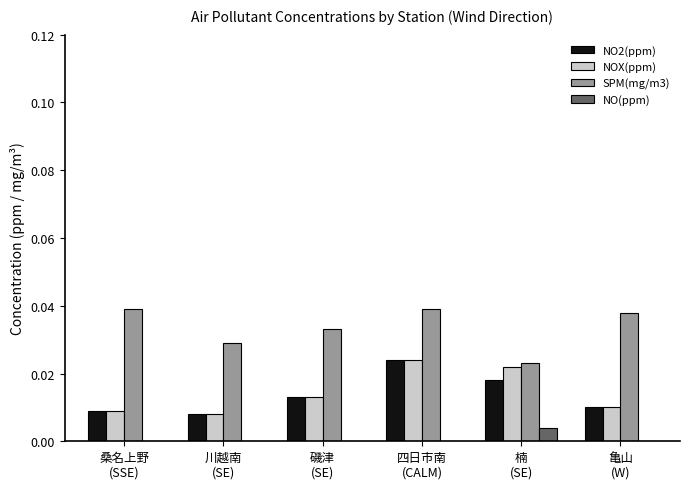

Which series has the largest total across all categories?

SPM(mg/m3)